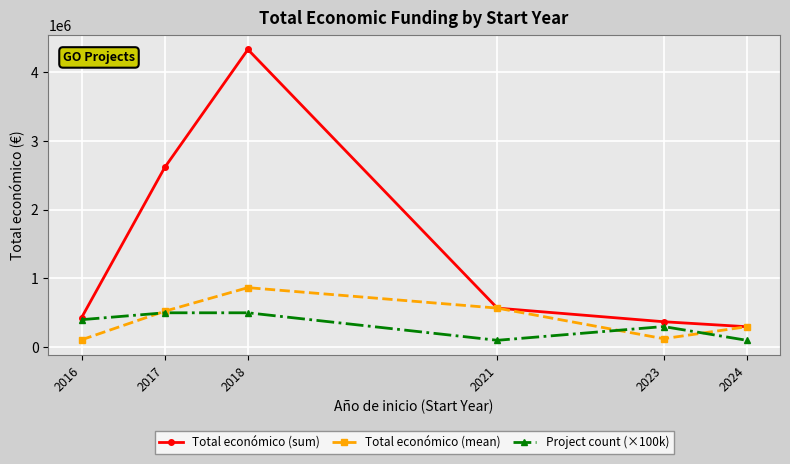

Does the chart display data point markers on the line(s)?

Yes